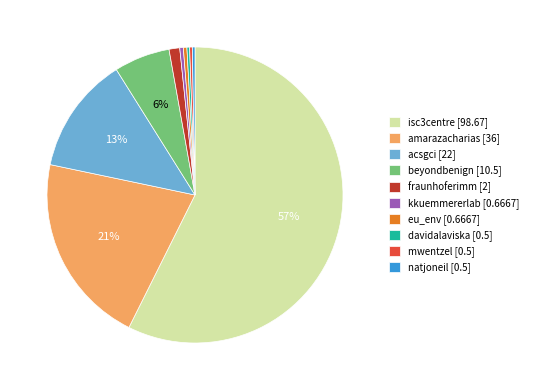

To the nearest percent, what percentage of the pie is beyondbenign?

6%